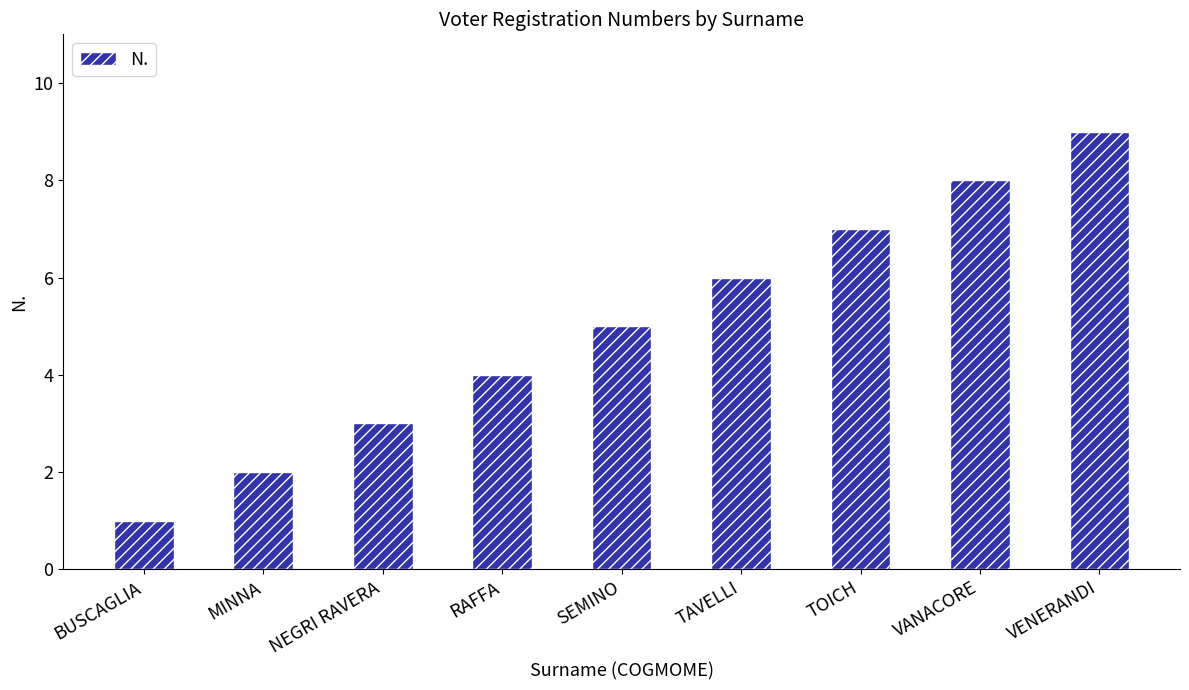

How many data points does each series have?

9